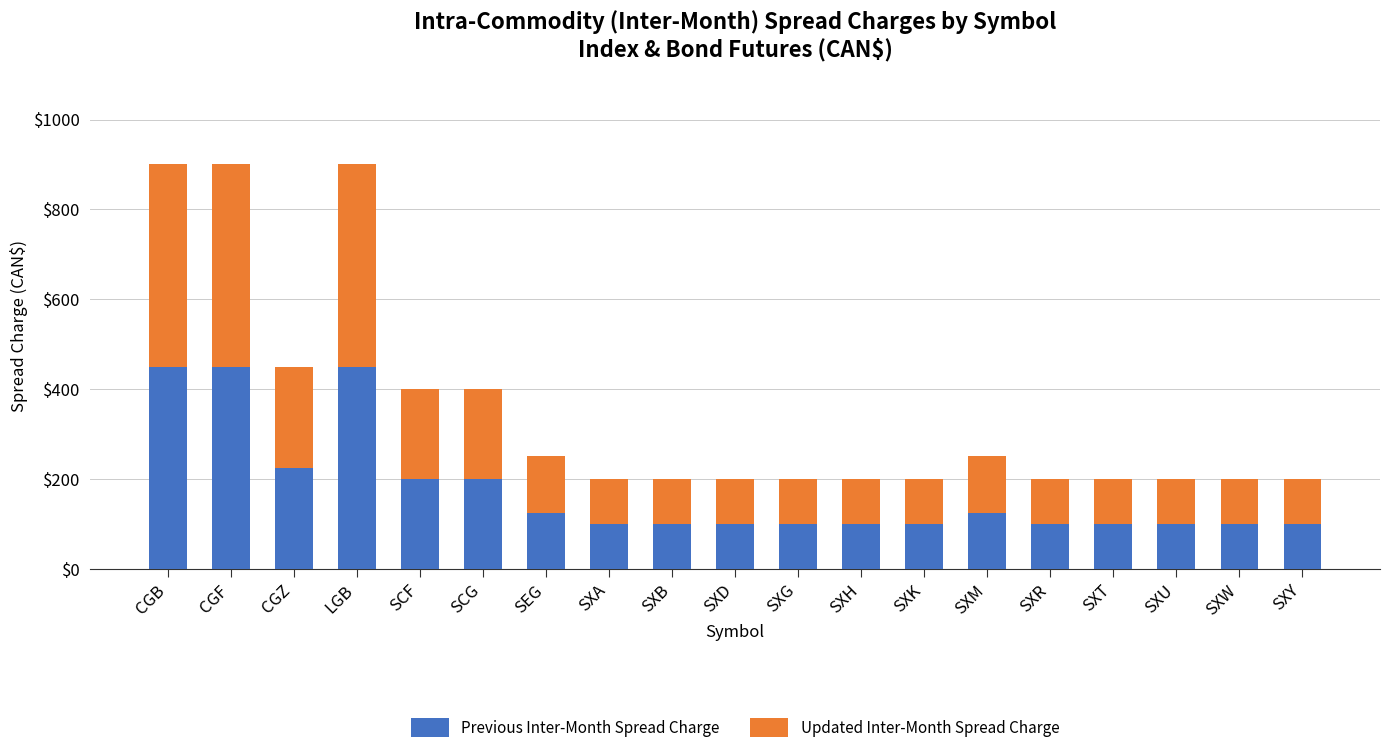

What is the total value across all series at SXT?

200